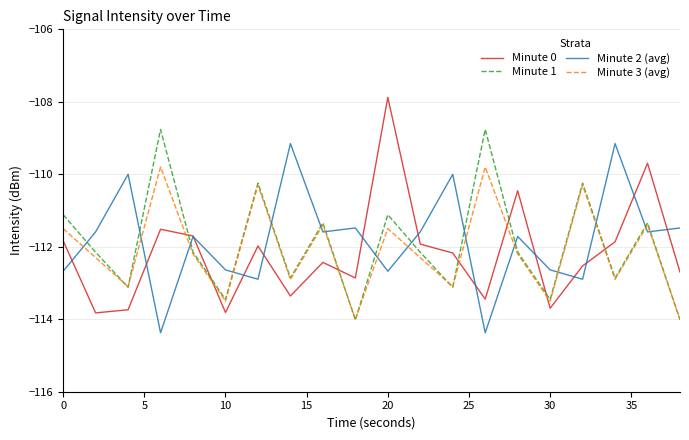

How many interior local peaks does the Minute 3 (avg) series have?

7